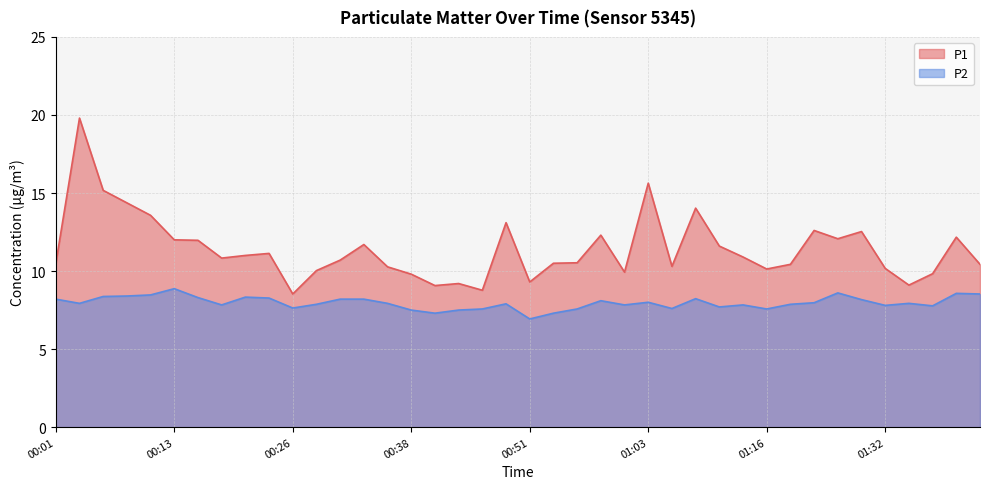

Which has a higher value, 00:53 or 00:08?

00:08